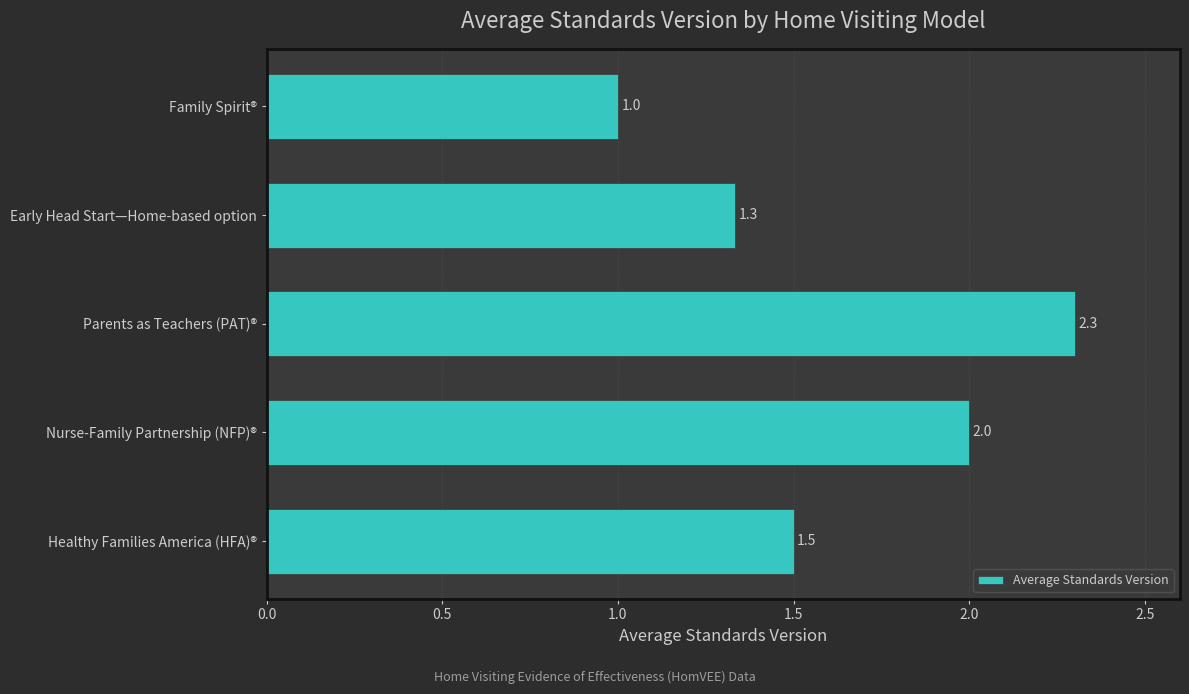

What is the average value?

1.6